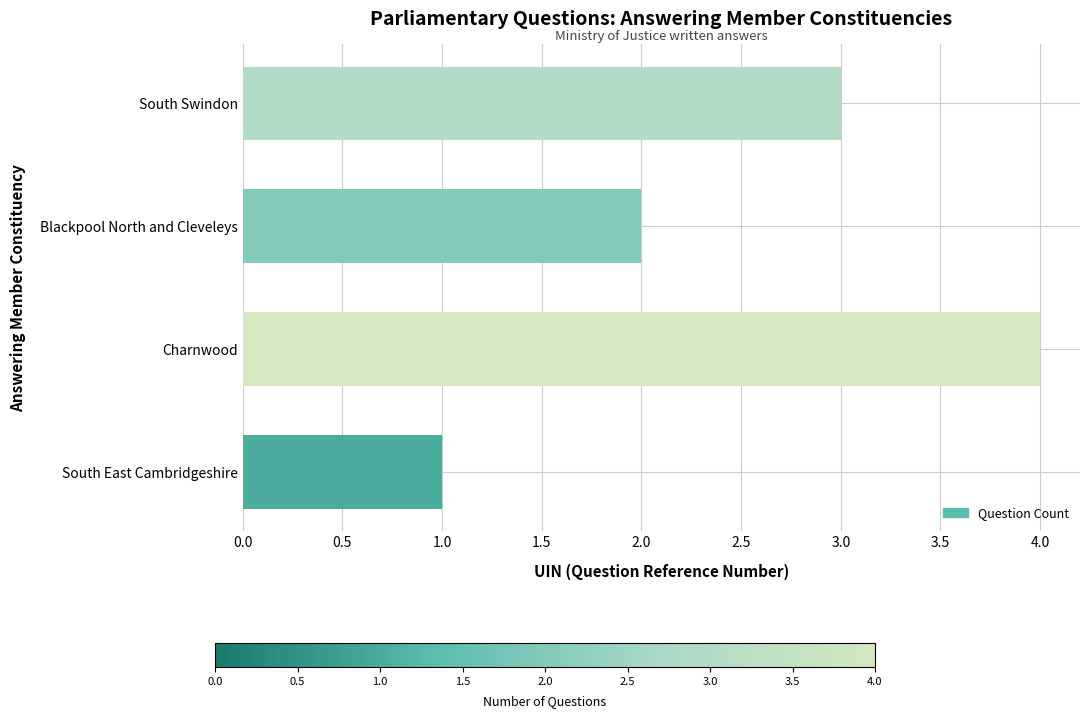

What is the sum of the values at South Swindon and South East Cambridgeshire?

4